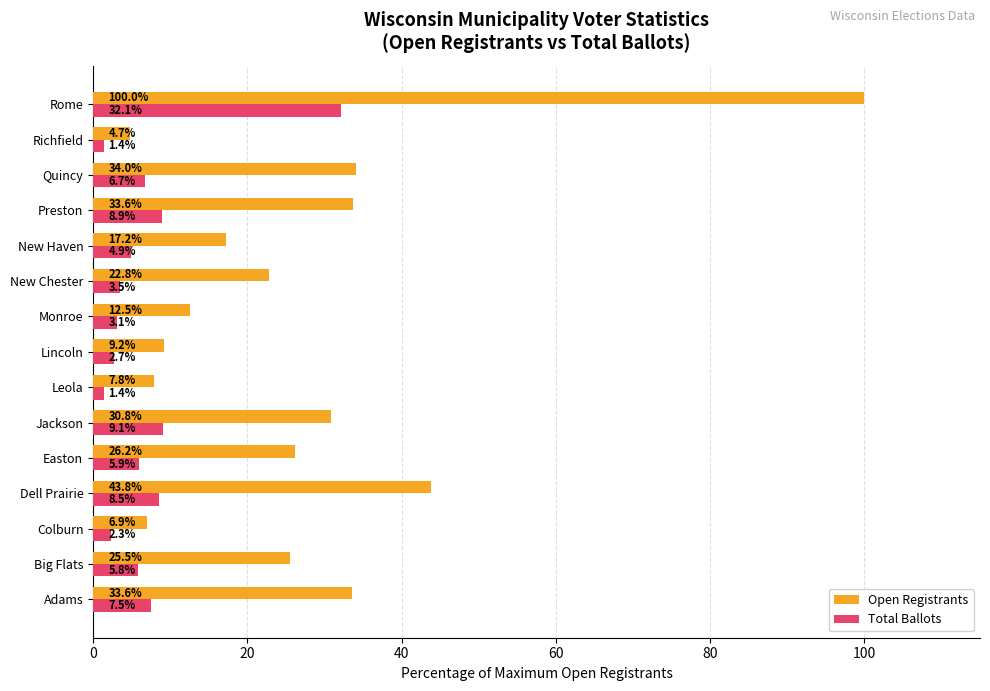

The value of Total Ballots at Dell Prairie is 4.0. True or false?

False